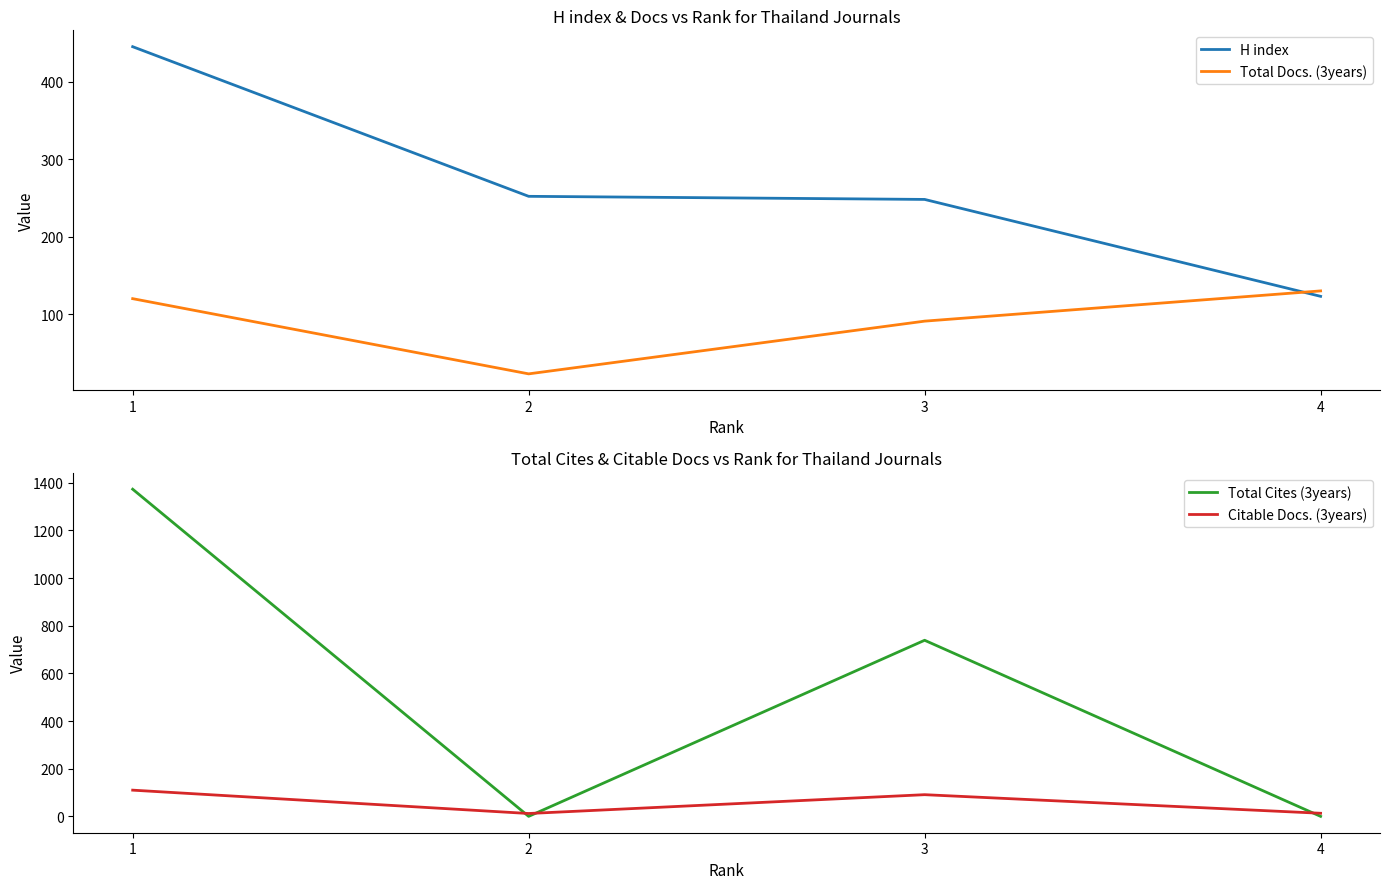

At which category does Total Docs. (3years) reach its first local valley?

2